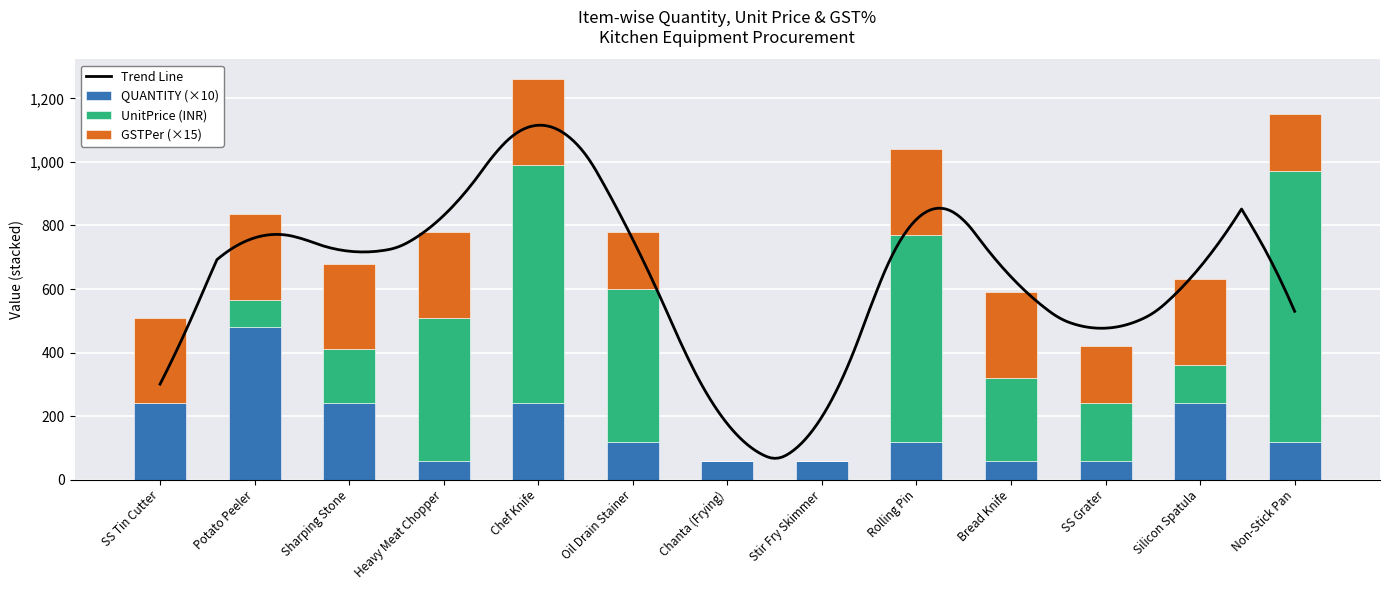

How many bars are there in total?

39